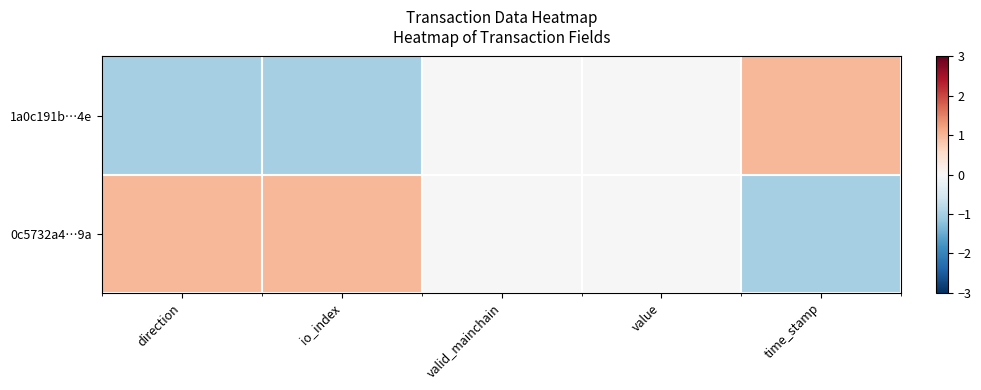

Rank the series by their maximum value, from highest to lowest.

1a0c191b…4e, 0c5732a4…9a